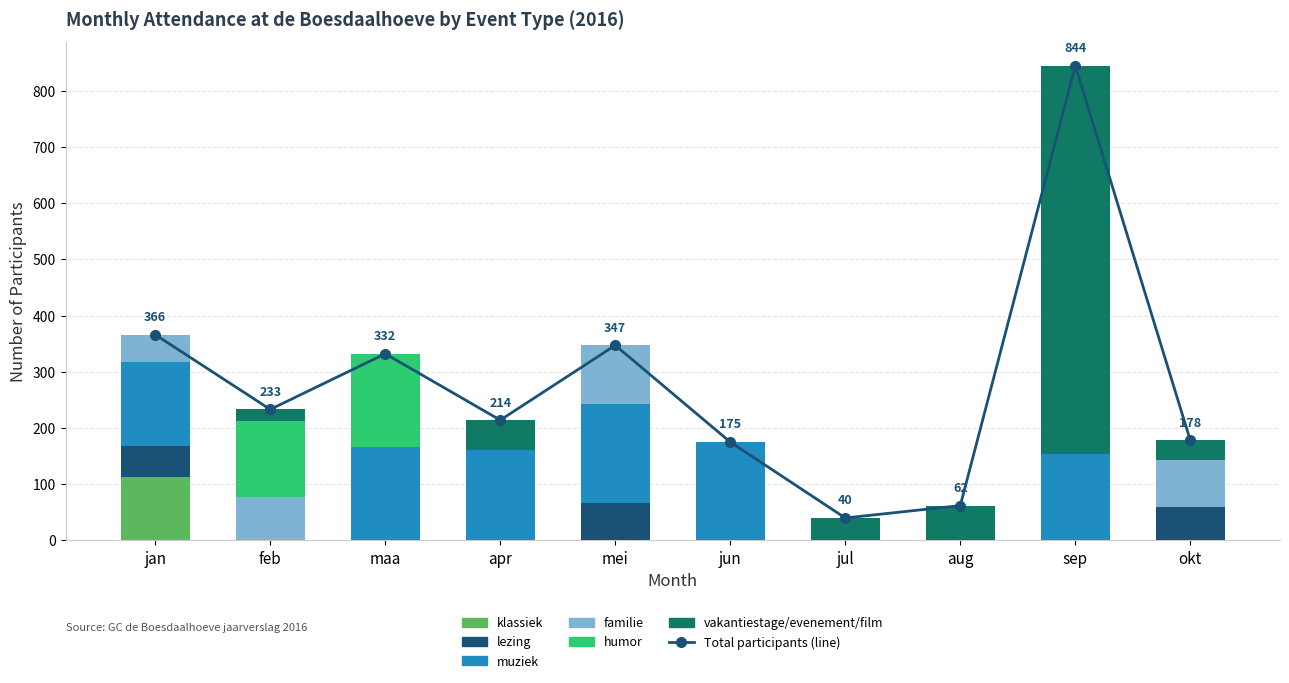

Between jan and okt, which series saw the biggest shift?

muziek